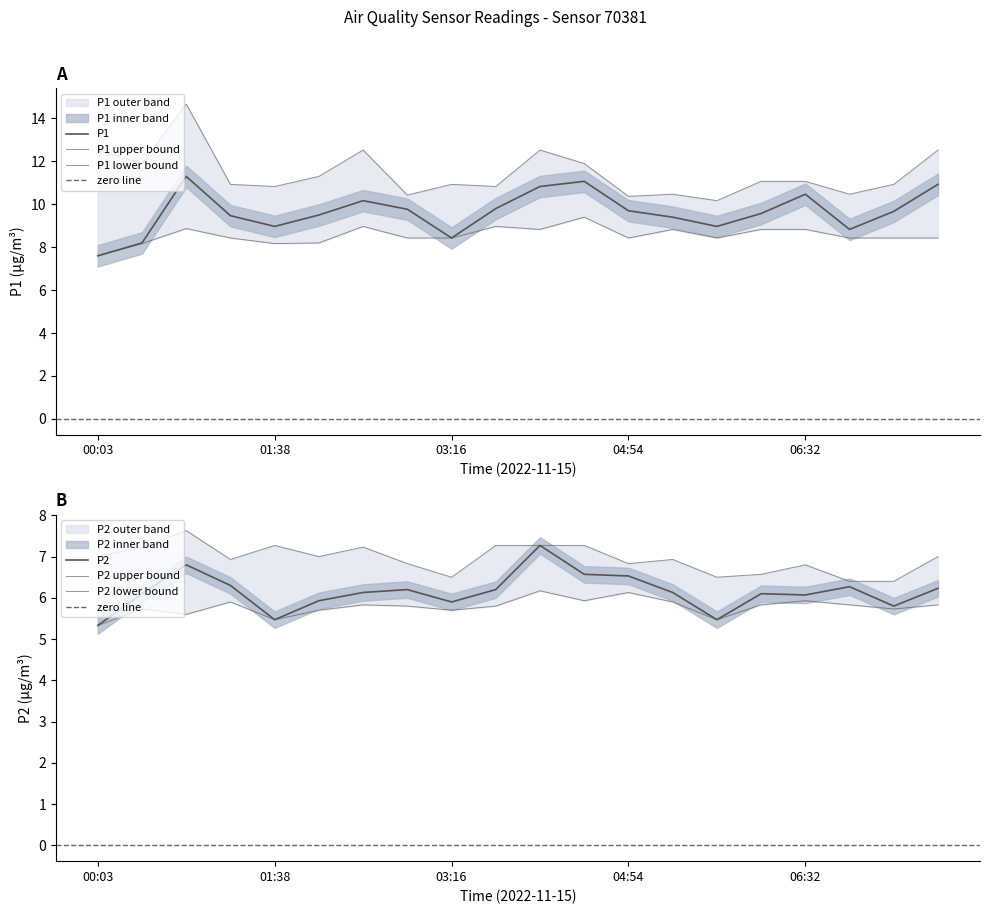

True or false: P1 has a value of 3.2 at 05:43.

False